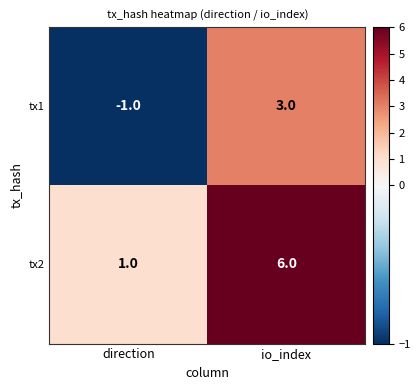

What is the sum of all tx2 values?

7